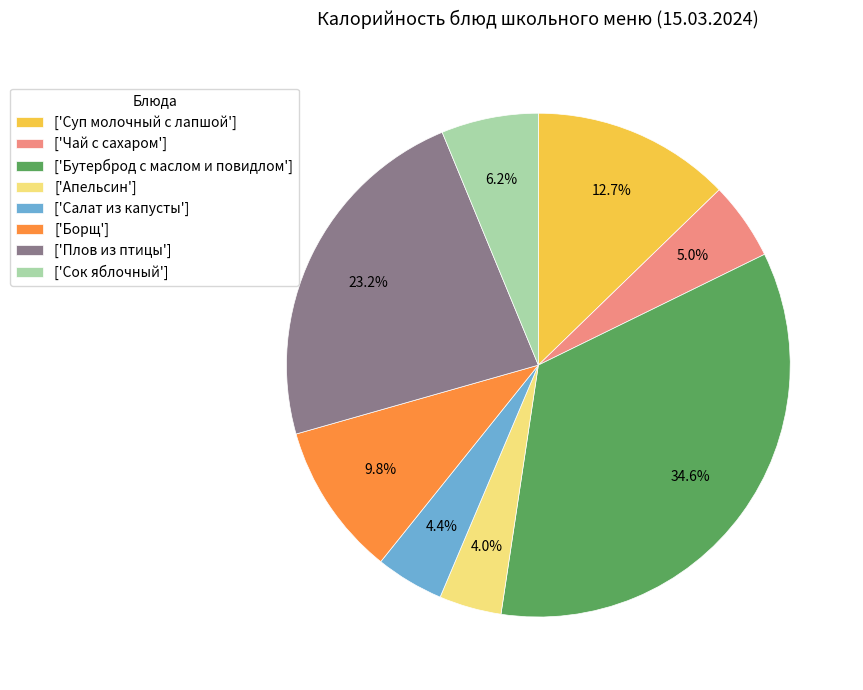

Is there any slice that represents more than half of the pie?

No